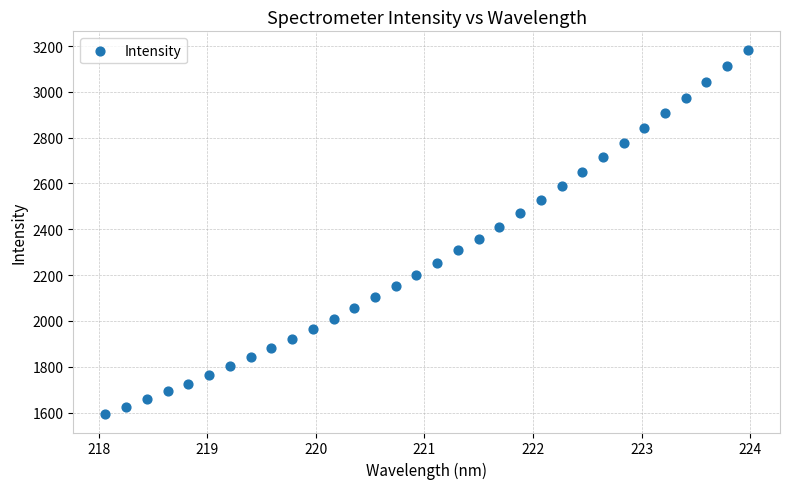

What is the range of Y values (max minus min)?

1591.7